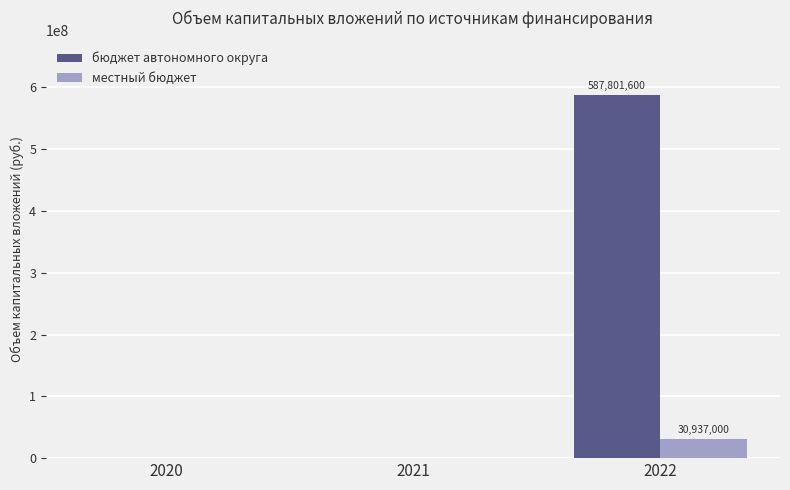

Is the value of бюджет автономного округа at 2020 greater than the value of местный бюджет at 2022?

No